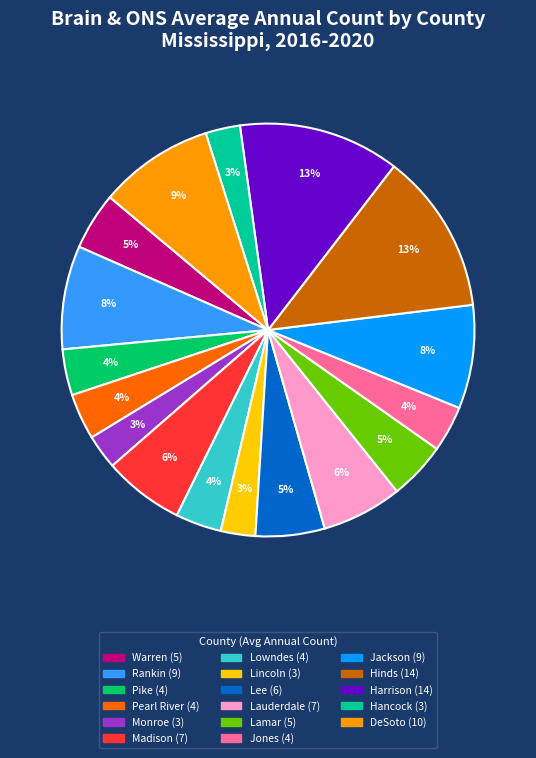

Is there any slice that represents more than half of the pie?

No